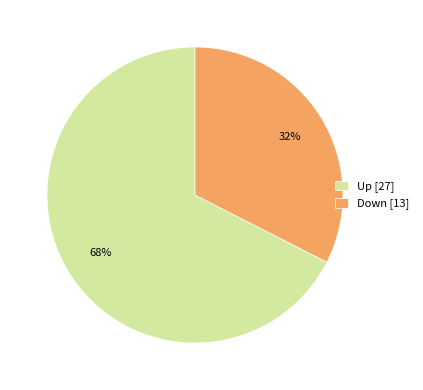

Approximately how many times larger is the value at Down [13] compared to Up [27]?

0.5